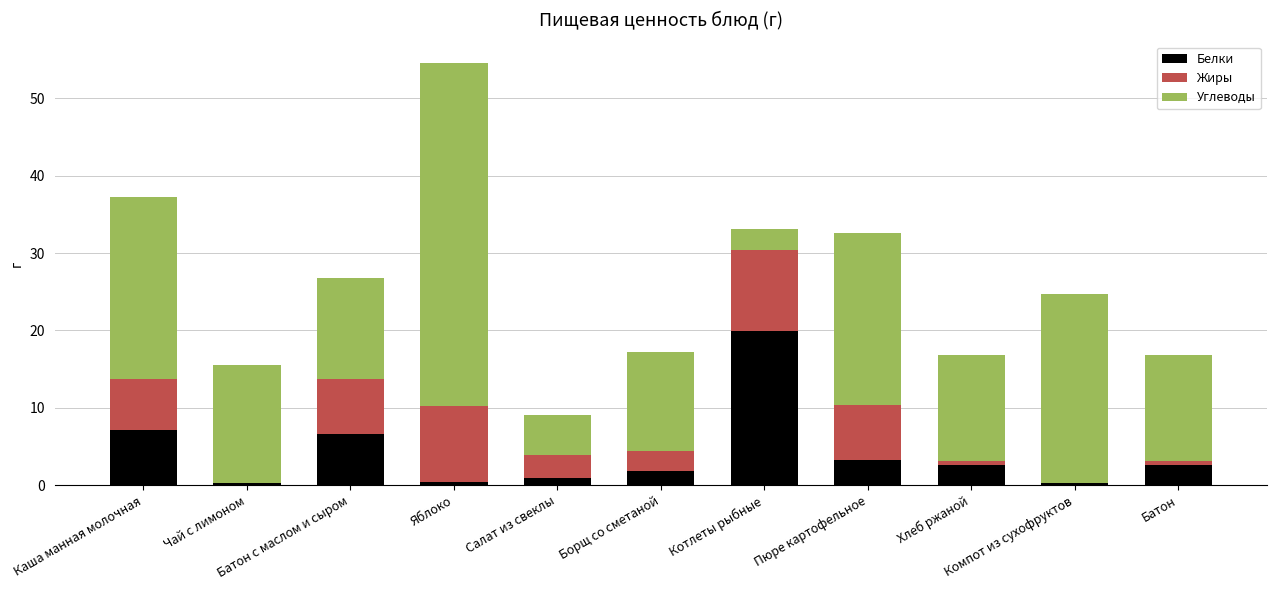

What is the sum of all Белки values?

45.8